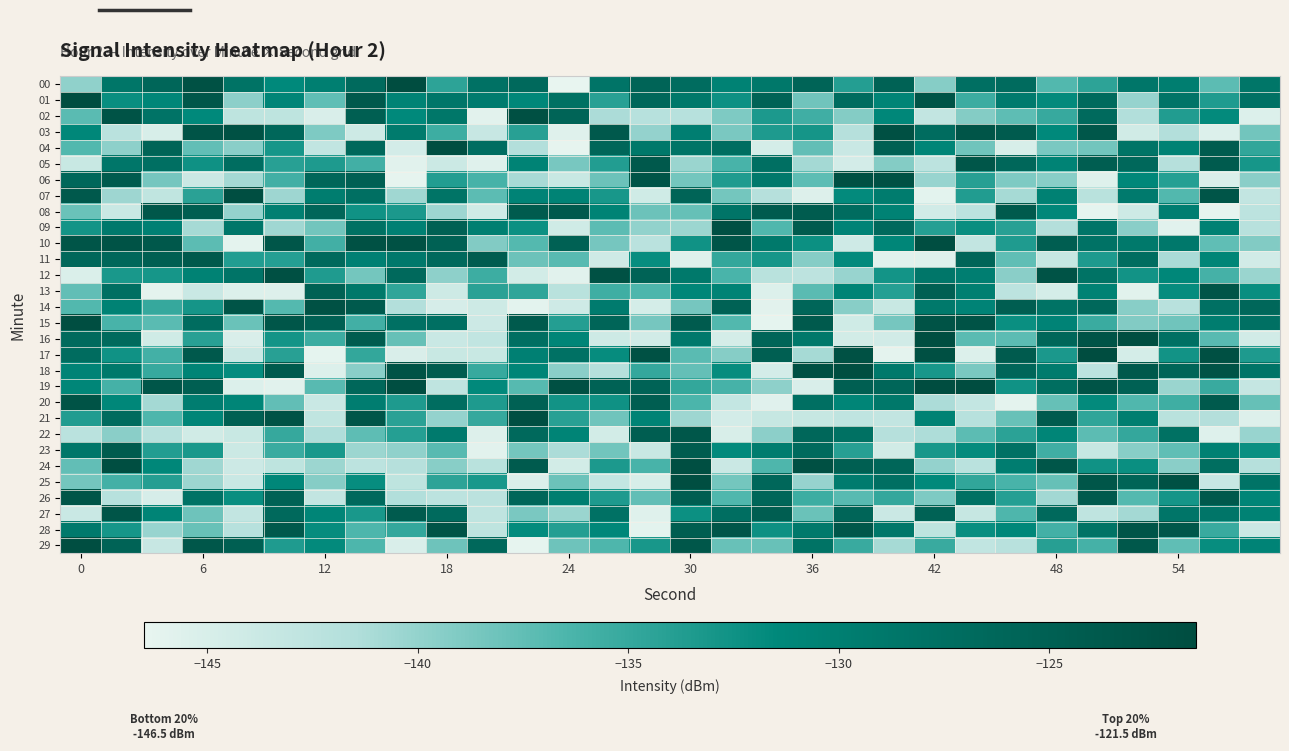

What is the minimum value shown in the chart?

-146.5